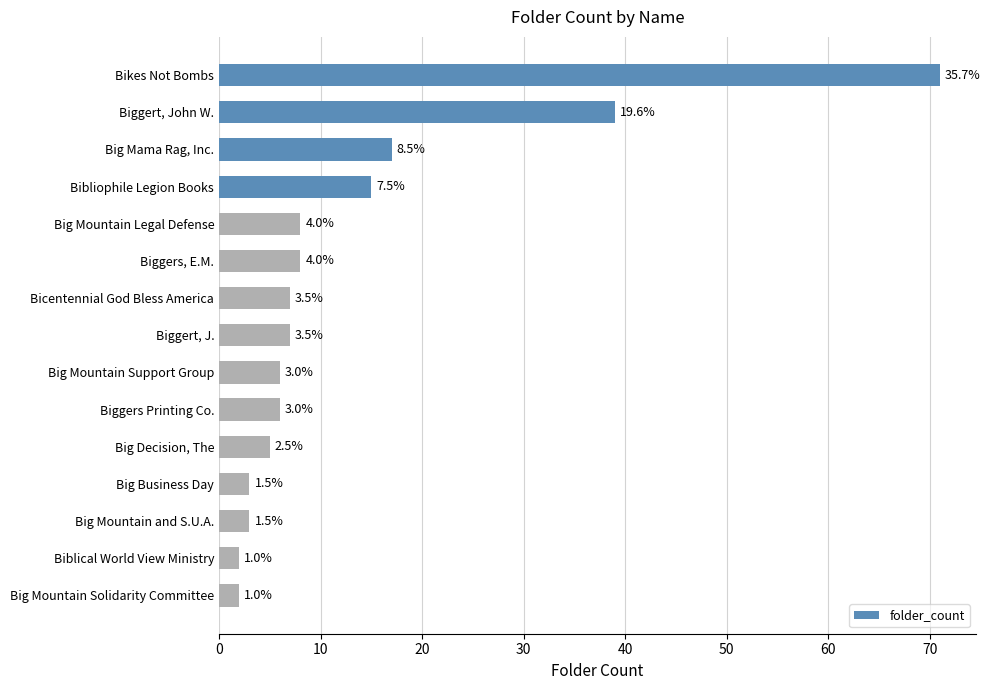

What is the average value?

13